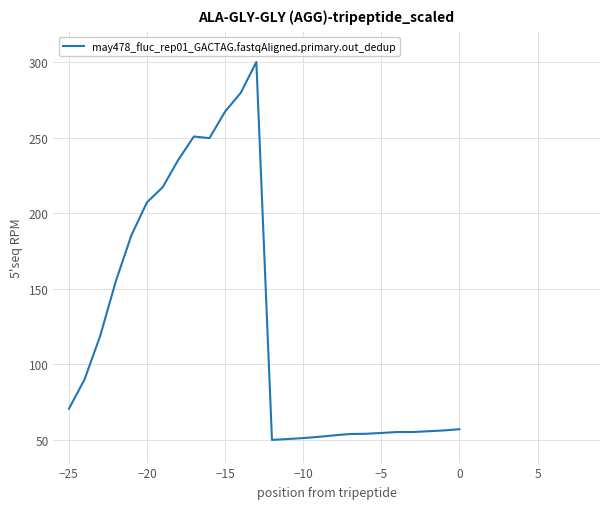

What is the difference between the maximum and minimum values?

250.0